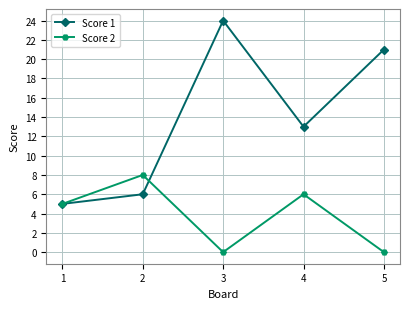

Which label corresponds to the largest value in the chart?

3